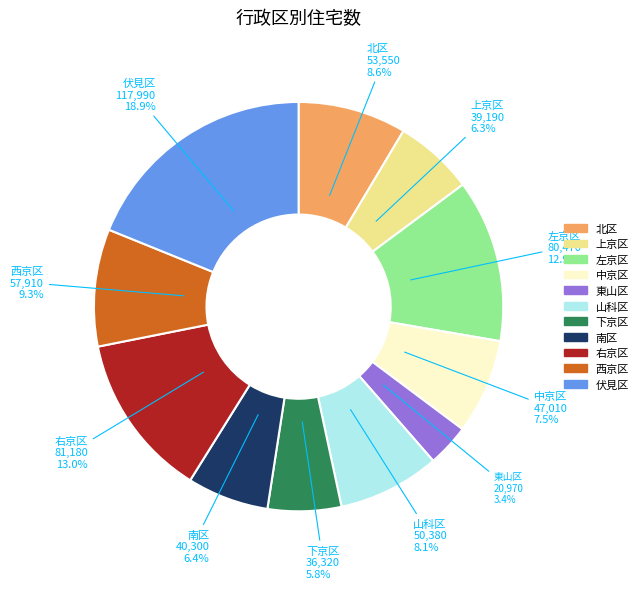

Which slice is the largest?

伏見区